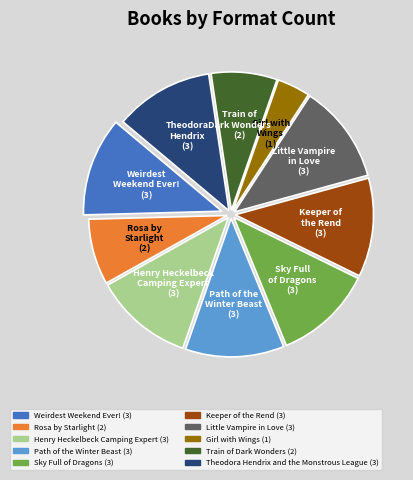

Is there any slice that represents more than half of the pie?

No